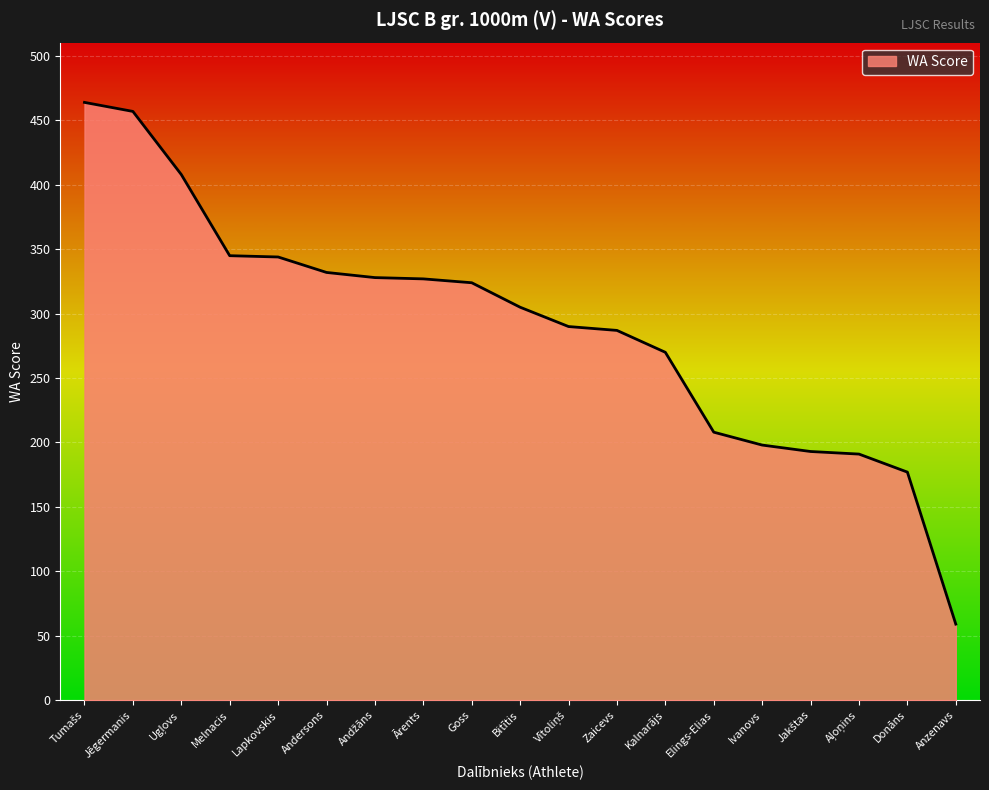

The chart shows a value of 287 at Zaicevs. True or false?

True